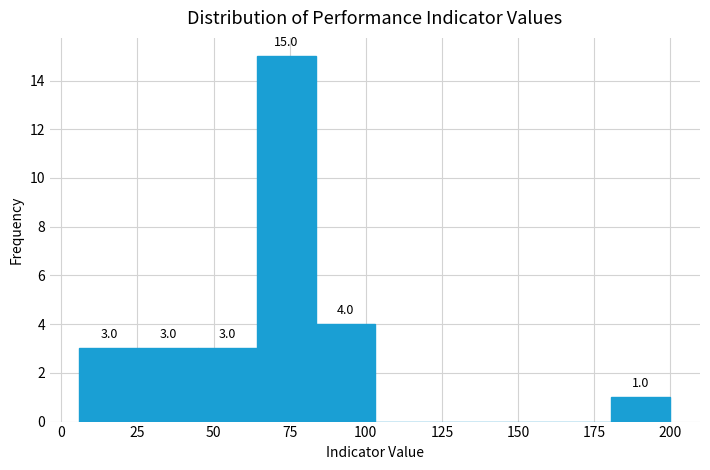

Read against the x-axis, roughly where is the centre of the tallest bar?

75